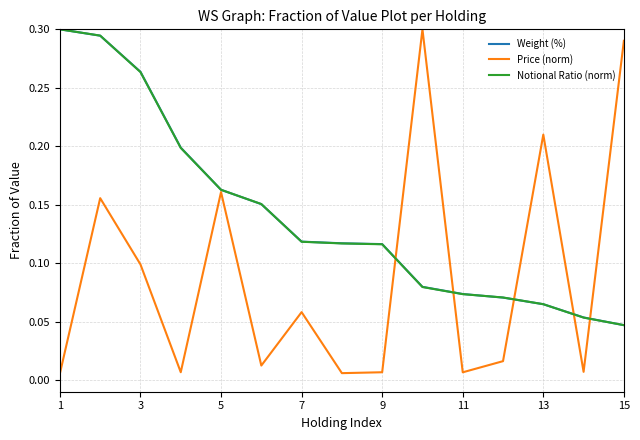

Is this an area chart (filled region under the line)?

No